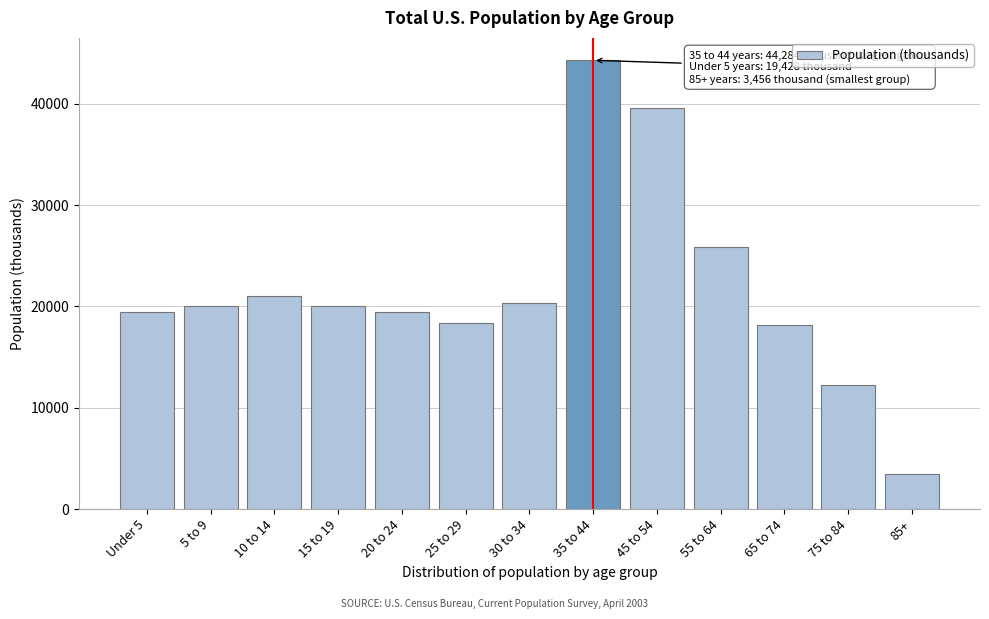

What is the difference between the values at 45 to 54 and 10 to 14?

18508